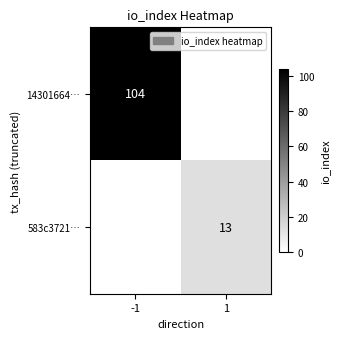

Between 1 and -1, which is larger?

-1